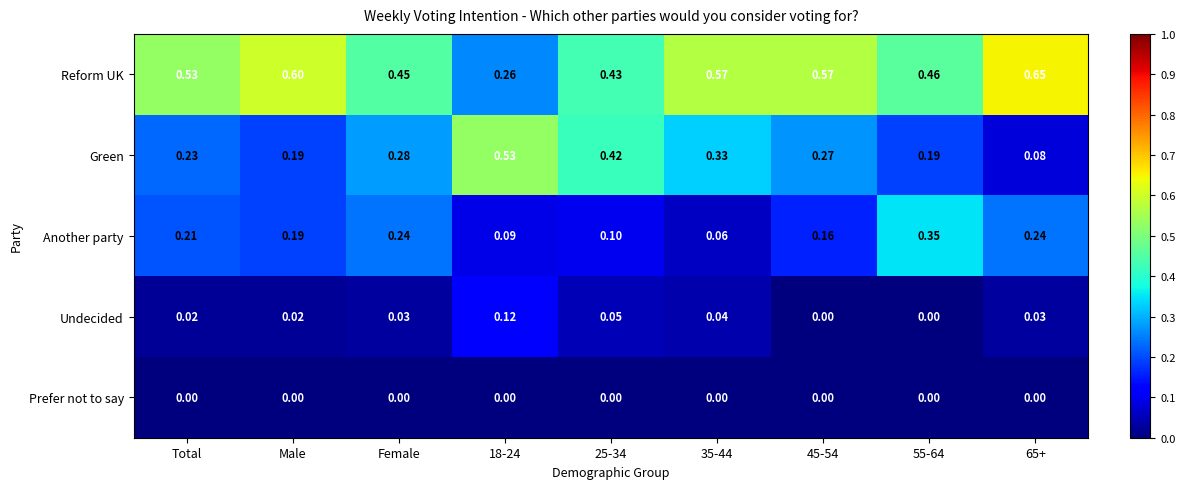

Which series has the widest spread of values?

Green